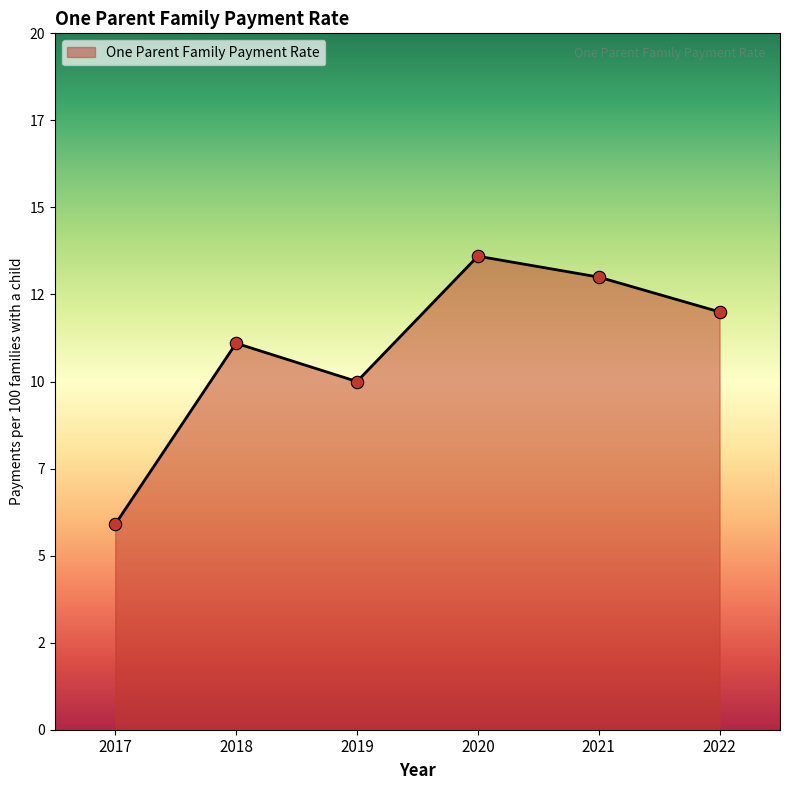

Which has a higher value, 2017 or 2020?

2020